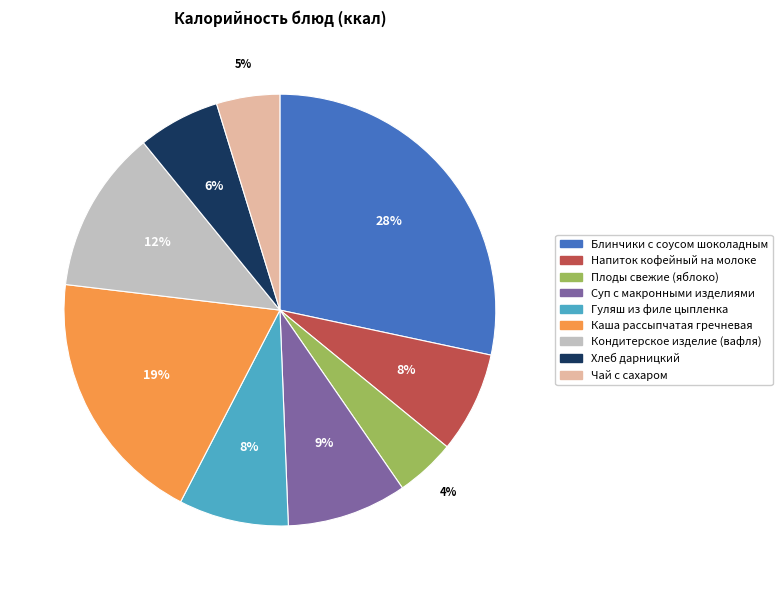

What percentage is the Плоды свежие (яблоко) slice, to the nearest percent?

4%